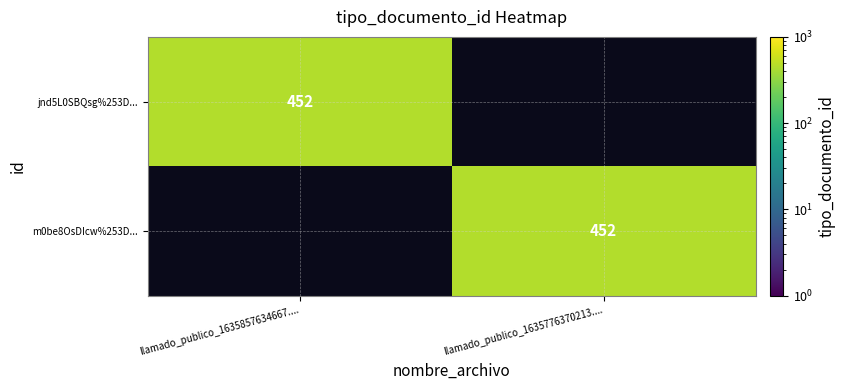

The jnd5L0SBQsg%253D... series shows 452 at llamado_publico_1635857634667..... True or false?

True